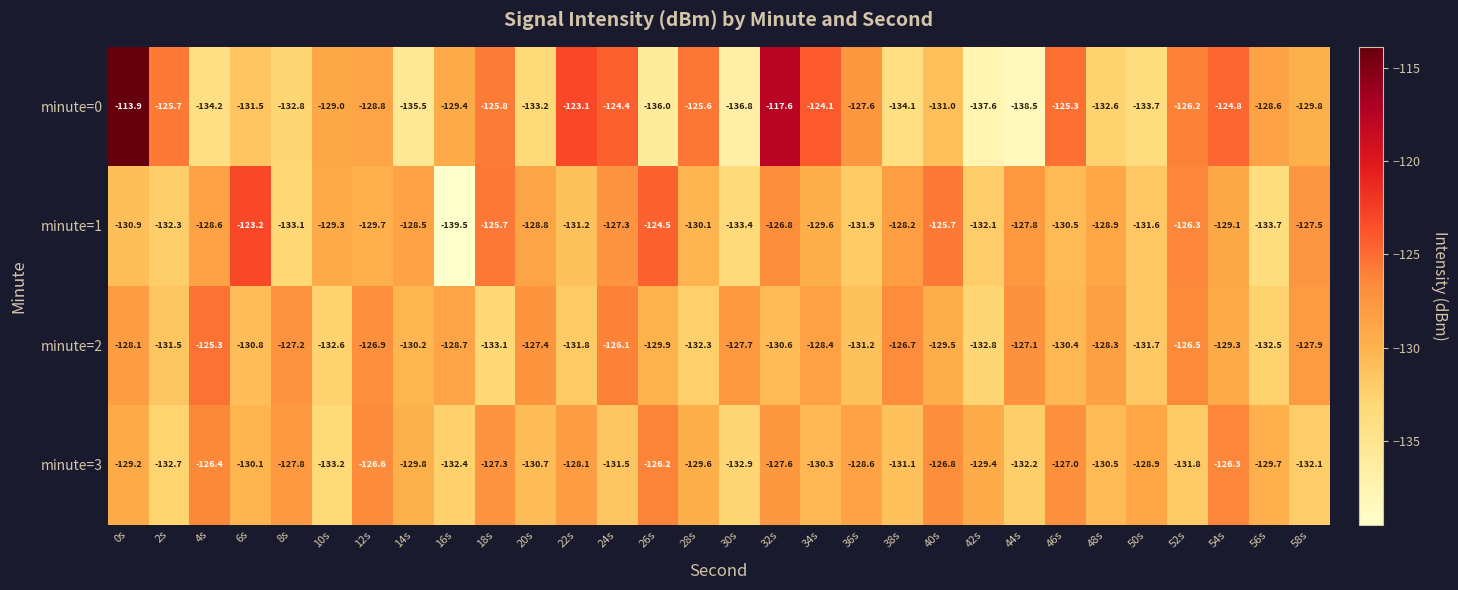

At which label does minute=1 first exceed -129?

4s